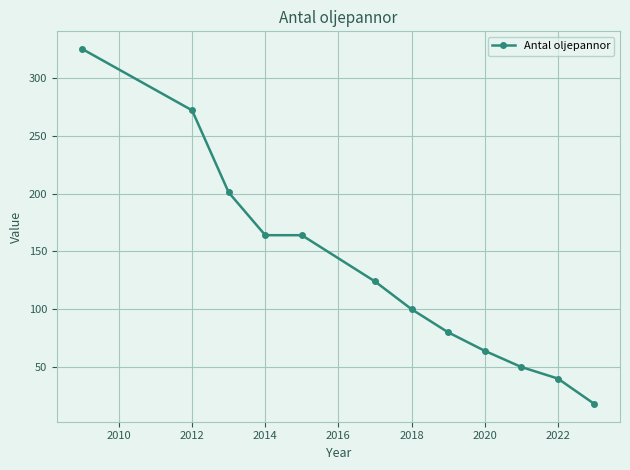

What is the value of the 4th point from the left?

164